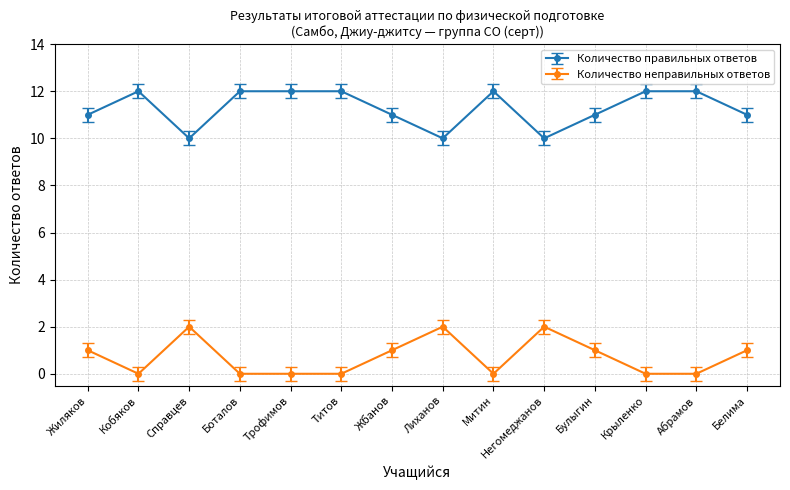

What is the minimum value for Количество правильных ответов?

10